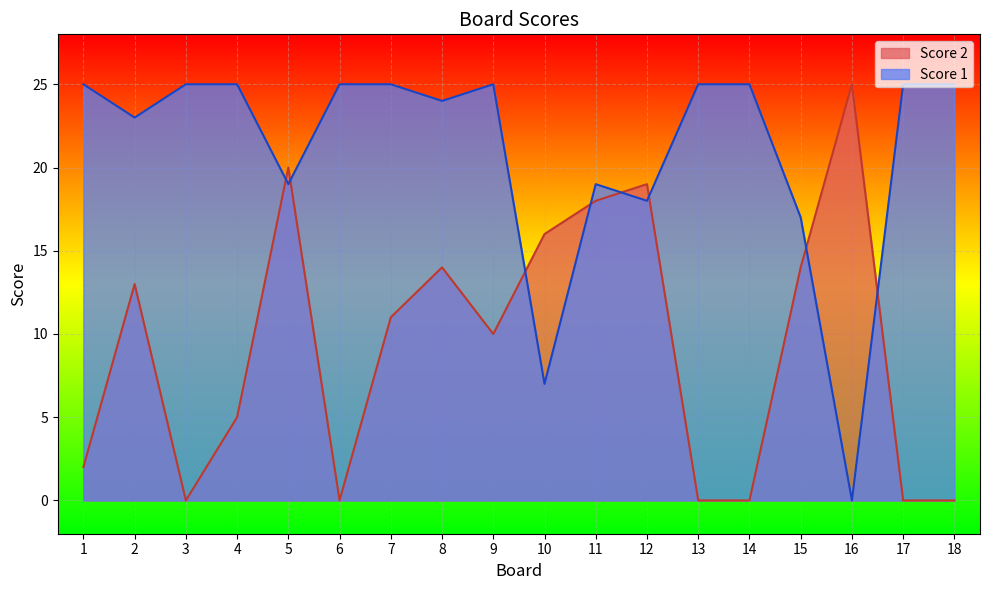

Which series has the widest spread of values?

Score 2